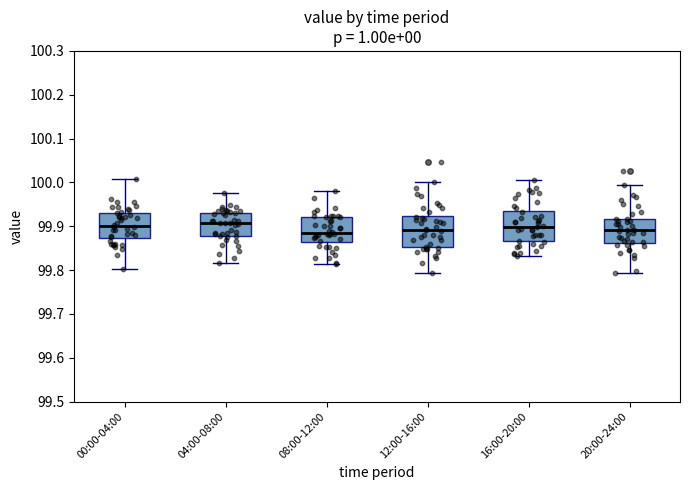

Reading left to right, transcribe this box plot: for each box, give where its median line is, the range the box spans, and where its two whiskers end, as read against the y-axis. The values are not printed on the chart, so give them approximately, as read against the axis.

00:00-04:00: median 99.90, box 99.87 to 99.93, whiskers 99.80 to 100.01
04:00-08:00: median 99.91, box 99.88 to 99.93, whiskers 99.82 to 99.97
08:00-12:00: median 99.89, box 99.86 to 99.92, whiskers 99.81 to 99.98
12:00-16:00: median 99.89, box 99.85 to 99.92, whiskers 99.79 to 100.00
16:00-20:00: median 99.90, box 99.87 to 99.93, whiskers 99.83 to 100.01
20:00-24:00: median 99.89, box 99.86 to 99.92, whiskers 99.79 to 99.99